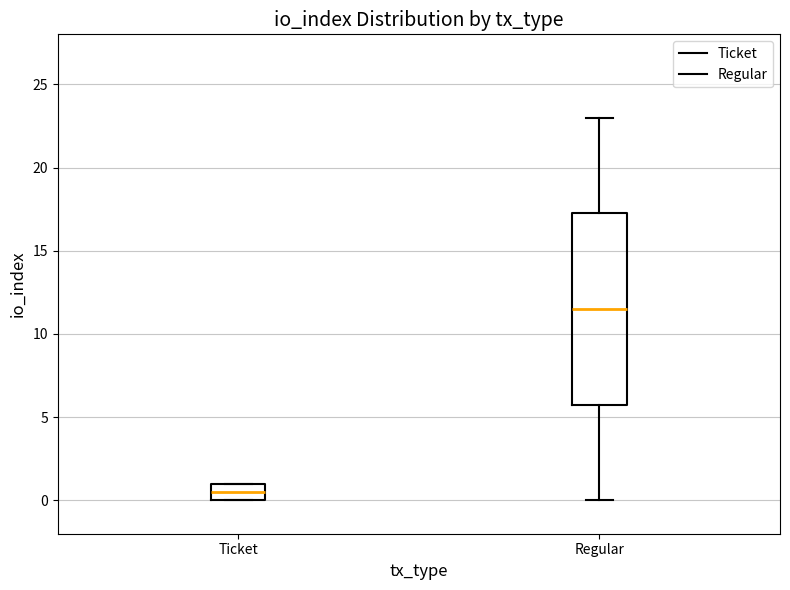

Which box is the tallest, from its lower edge to its upper edge?

Regular